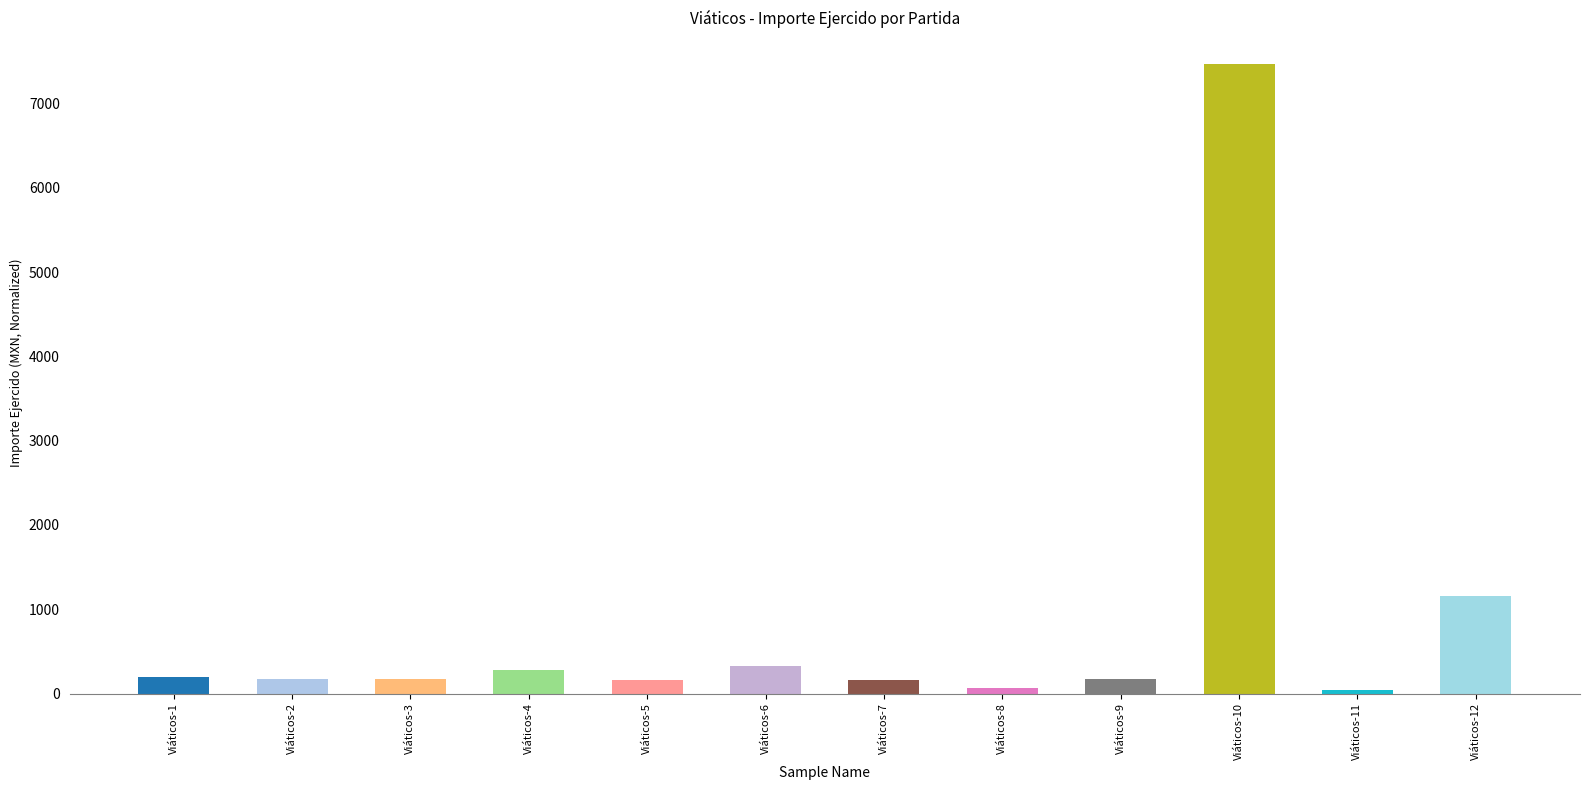

What is the difference between the maximum and minimum values?

7421.6